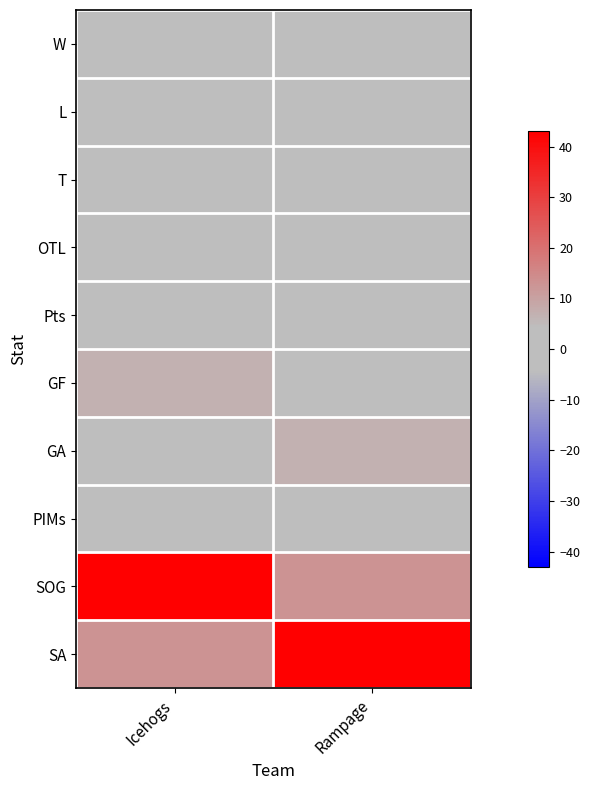

Rank the series by their maximum value, from lowest to highest.

T, OTL, Pts, W, L, PIMs, GF, GA, SOG, SA